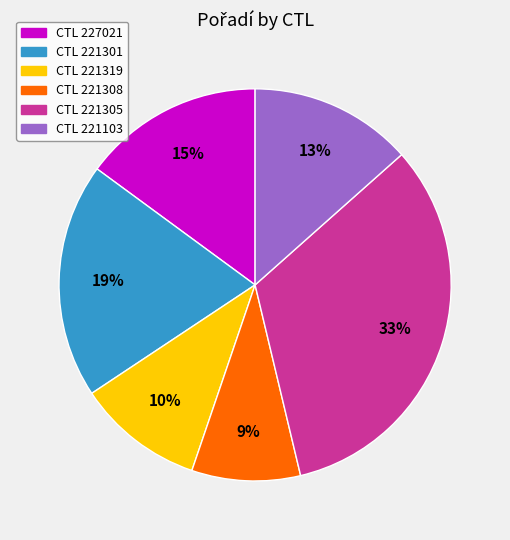

To the nearest percent, what percentage of the pie is CTL 221103?

13%